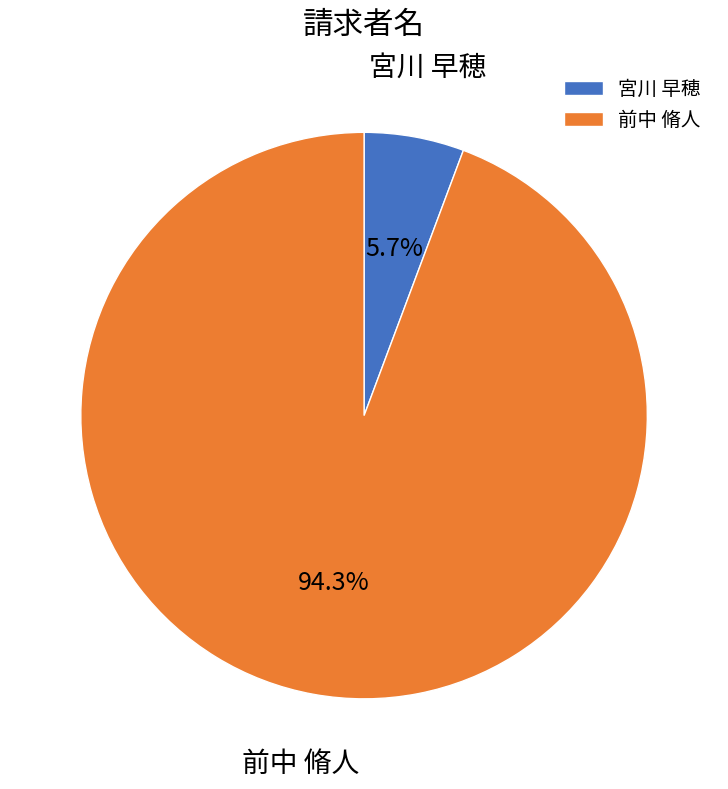

What is the largest slice in the pie chart?

前中 脩人